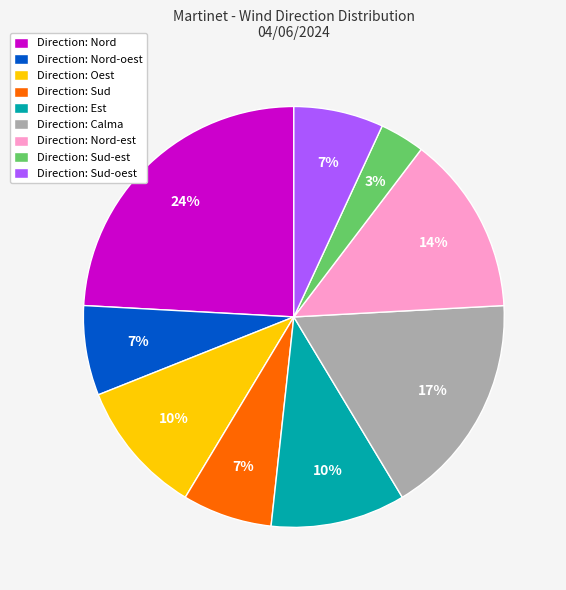

Do Direction: Sud and Direction: Est together represent more than half of the pie?

No